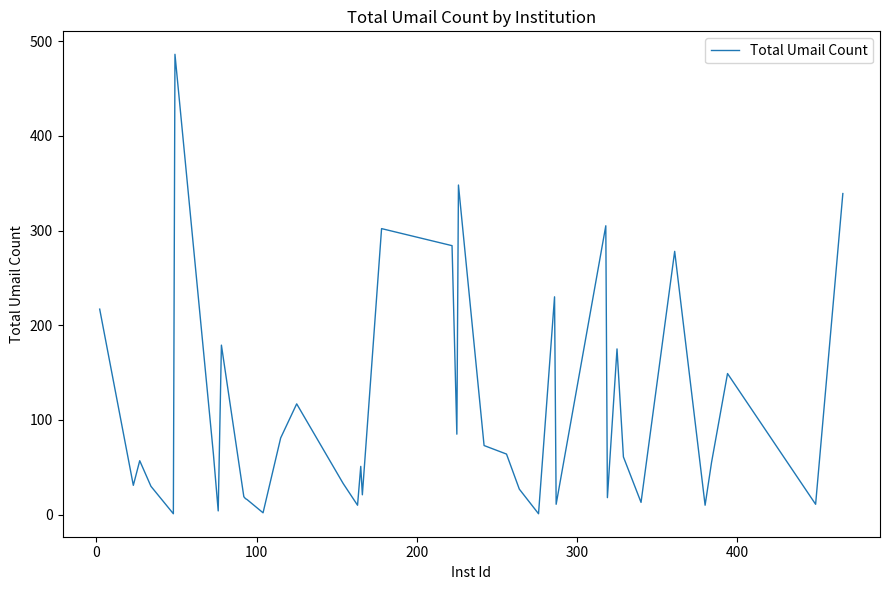

What is the greatest value displayed?

486